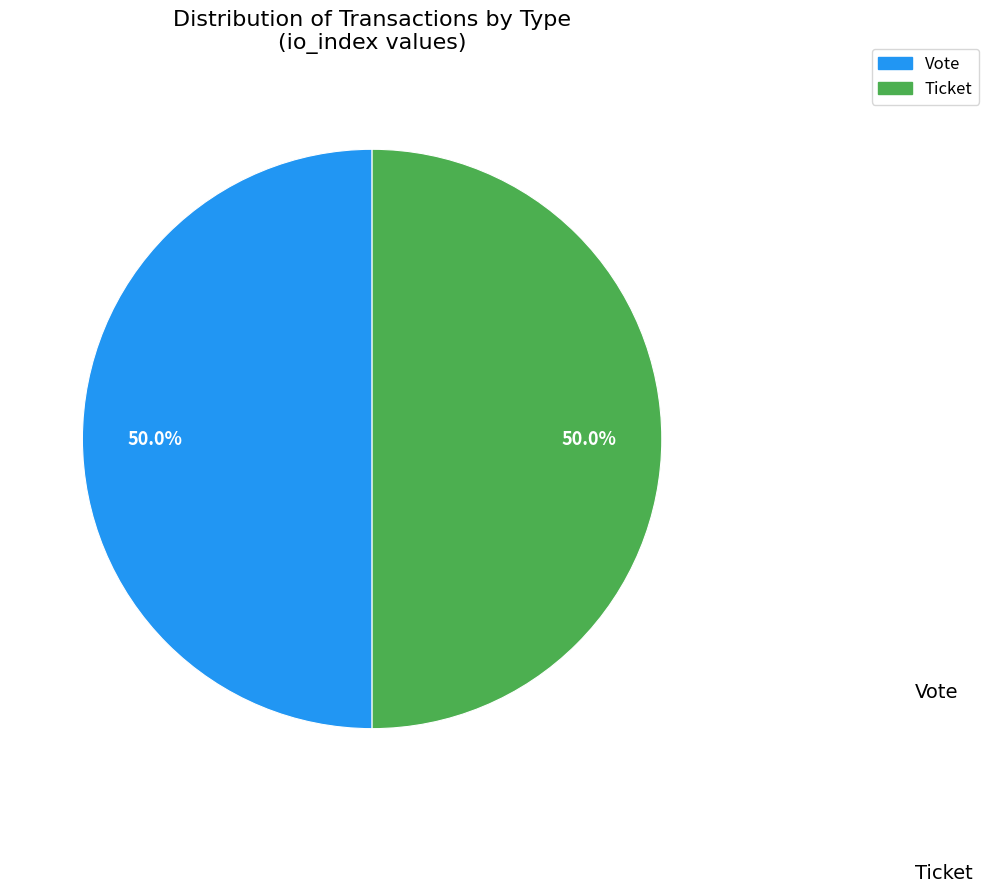

How many segments does this pie chart have?

2